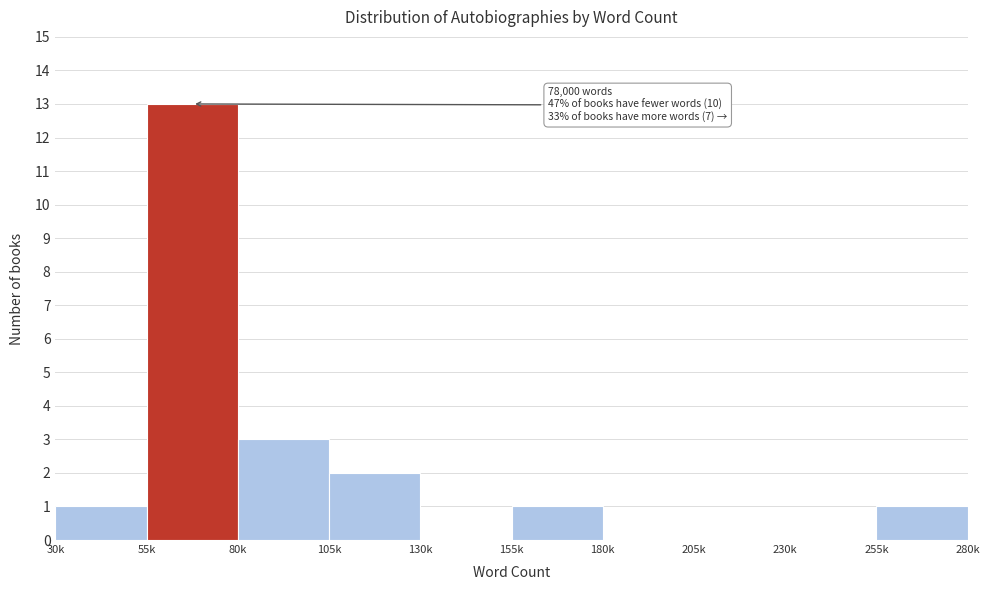

Reading left to right, transcribe all the data shown in this chart.

30k=1	55k=13	80k=3	105k=2	130k=0	155k=1	180k=0	205k=0	230k=0	255k=1